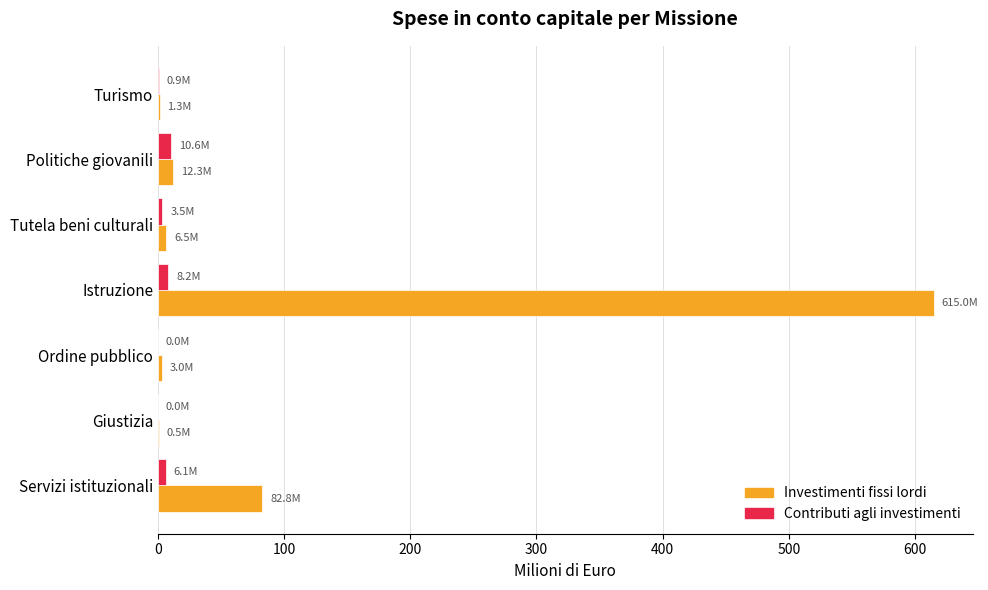

Is the value of Investimenti fissi lordi at Servizi istituzionali greater than the value of Contributi agli investimenti at Politiche giovanili?

Yes